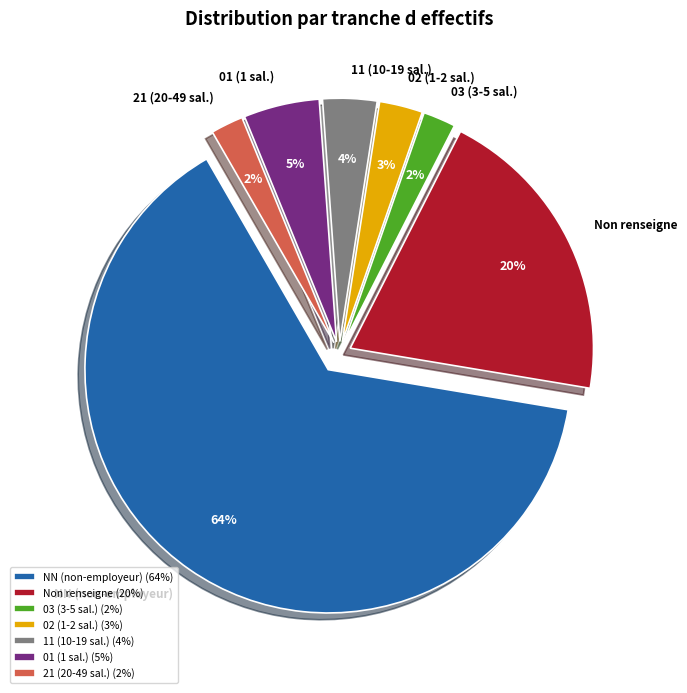

True or false: 02 accounts for 3% of the total.

True